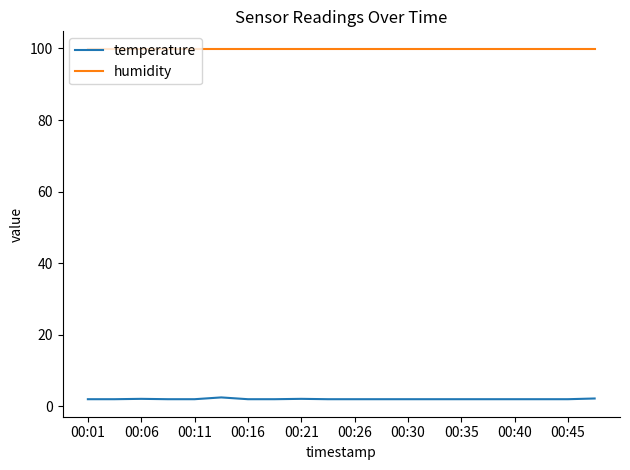

True or false: humidity and temperature cross at least once.

False